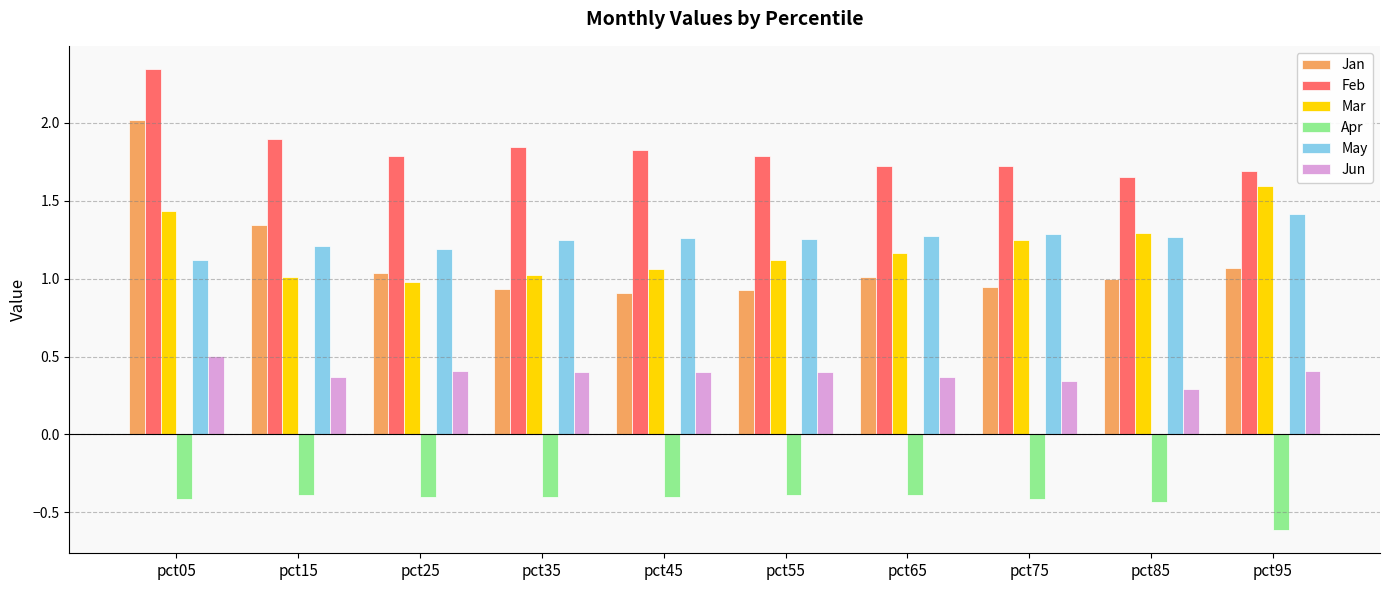

What is the value of the Mar bar at the 10th from the left?

1.6